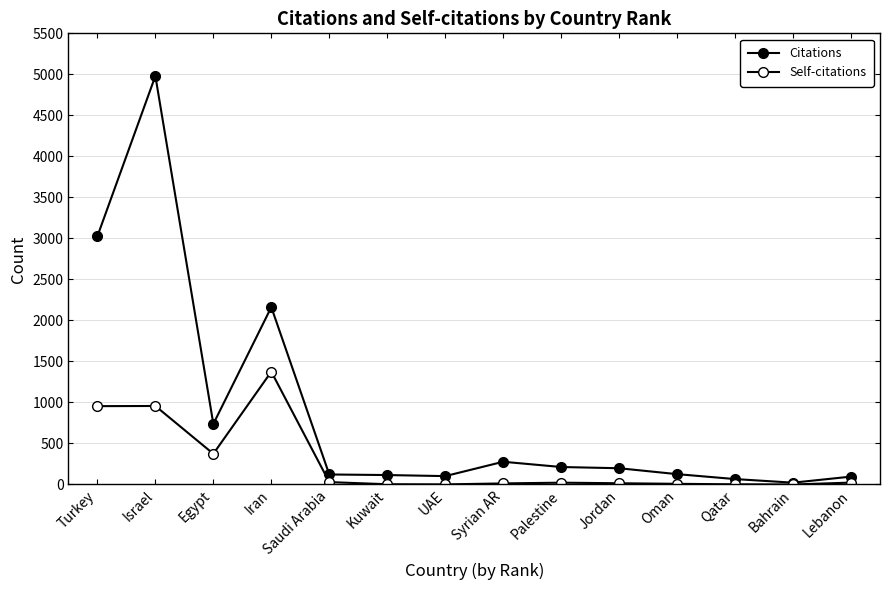

How many categories are shown in the chart?

14